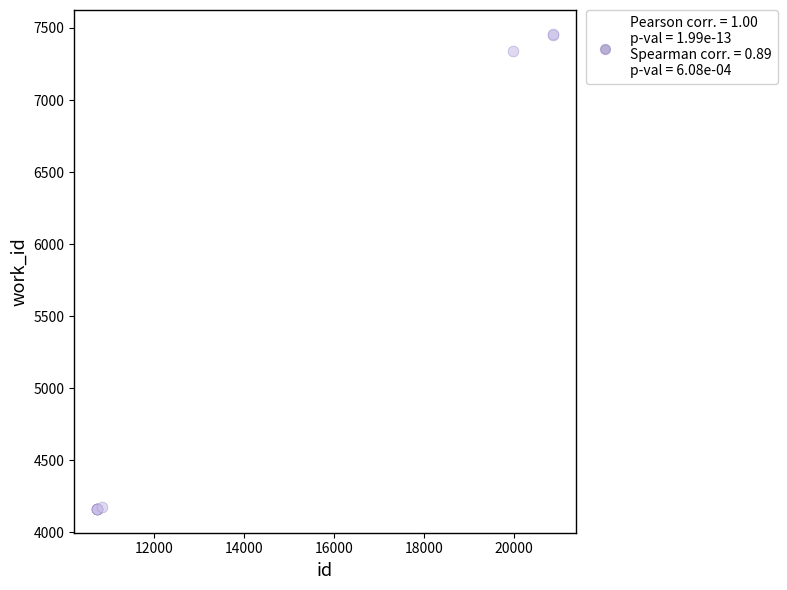

What Y value in the scatter plot is closest to 5811?

7338